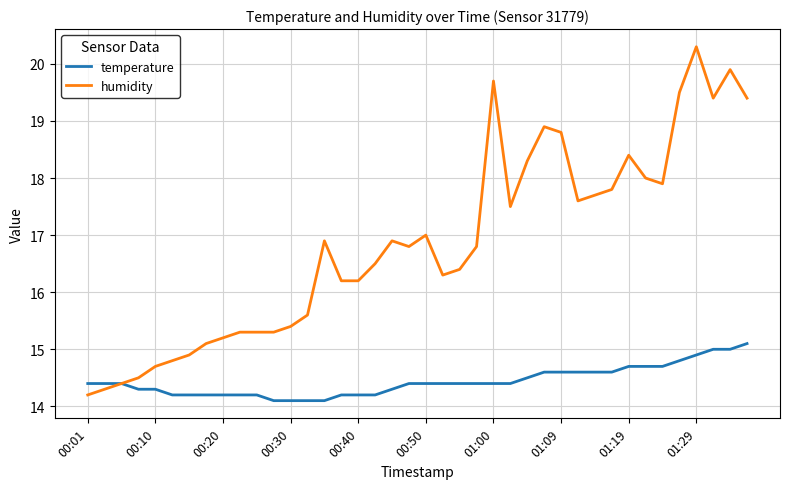

Which series has the widest spread of values?

humidity